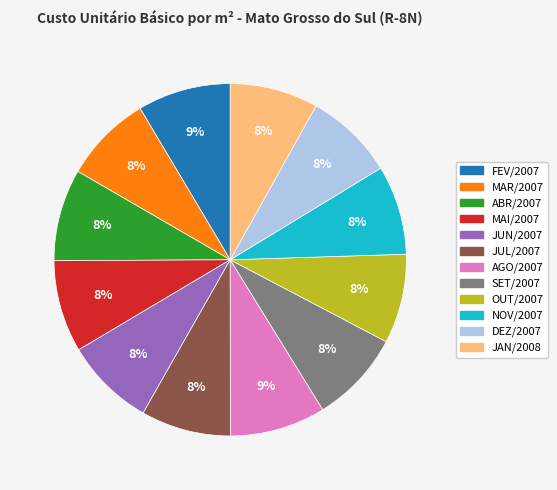

To the nearest percent, what is the average slice percentage?

8%